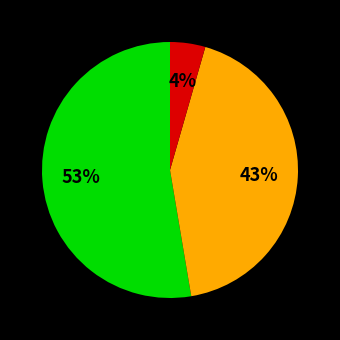

To the nearest percent, what is the average slice percentage?

33%